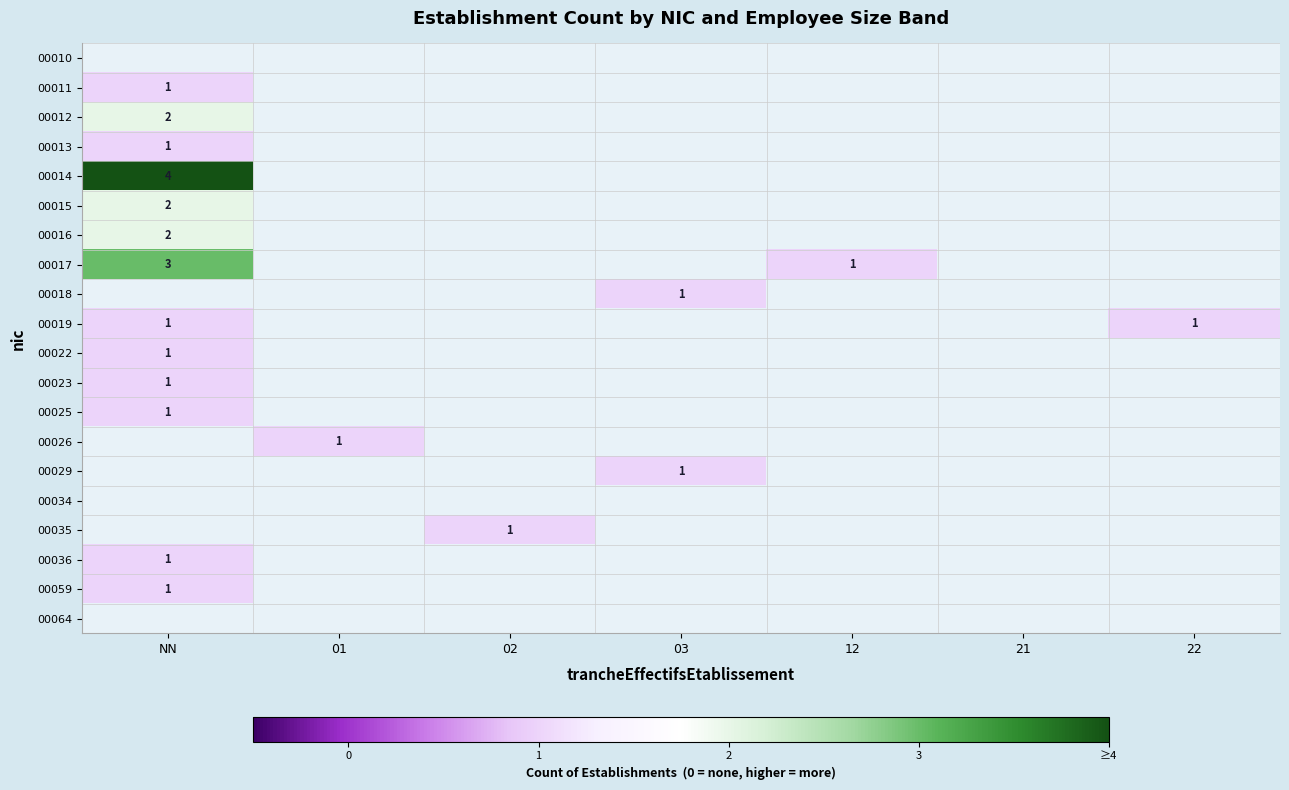

At 21, list the series in order from largest to smallest.

00010, 00011, 00012, 00013, 00014, 00015, 00016, 00017, 00018, 00019, 00022, 00023, 00025, 00026, 00029, 00034, 00035, 00036, 00059, 00064